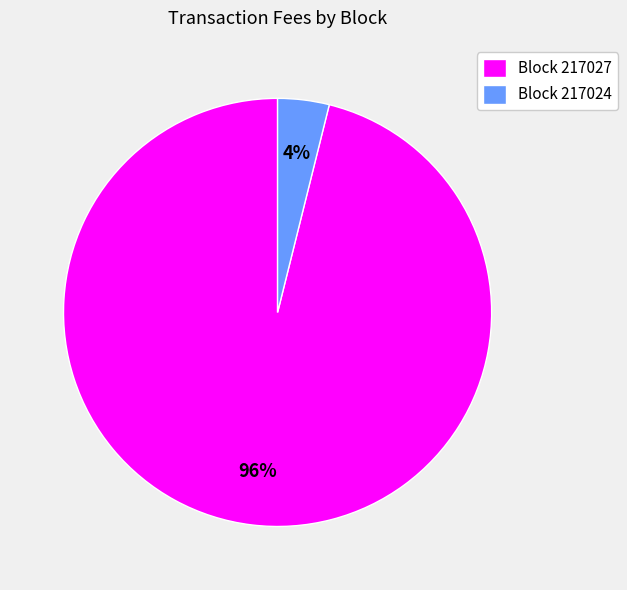

Count the number of slices in the pie.

2